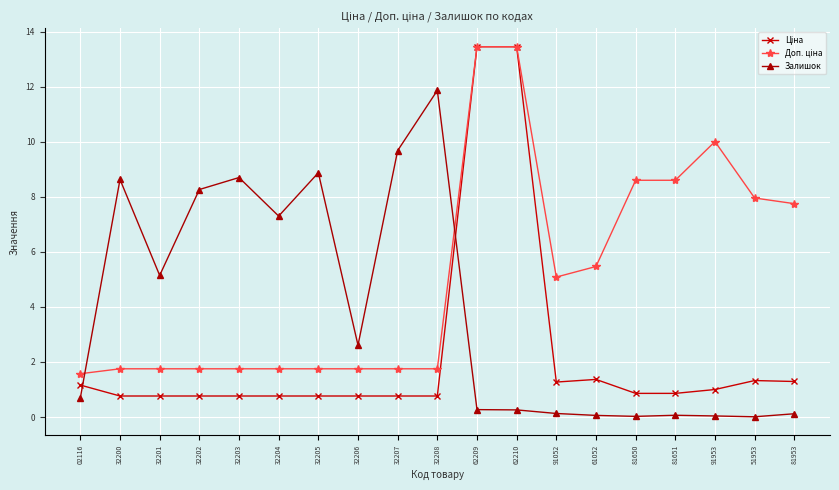

Which series changed the most between 32207 and 91953?

Залишок